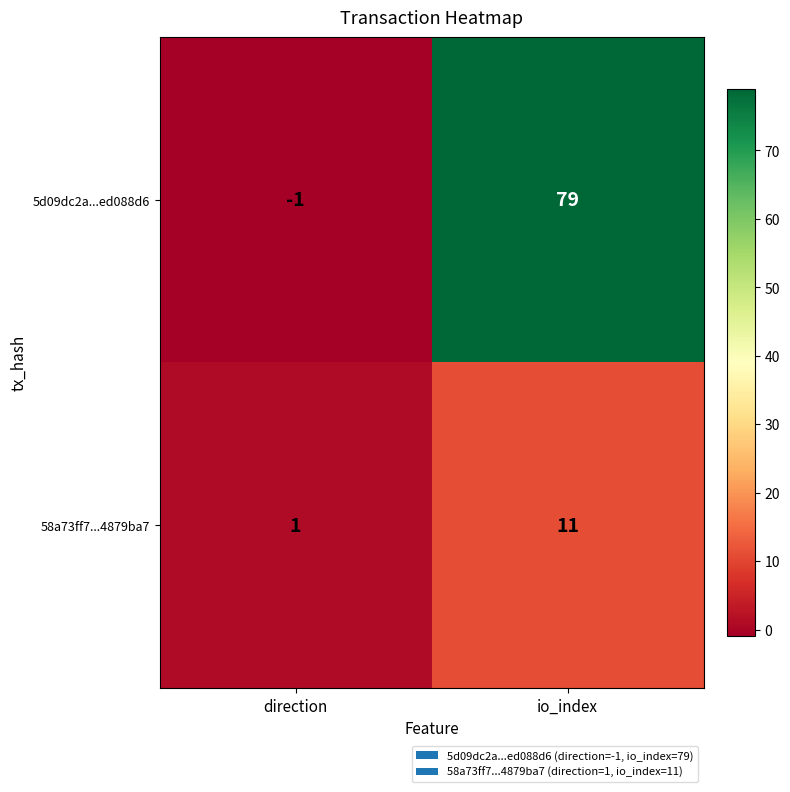

At which category does the chart reach its peak across all series?

io_index